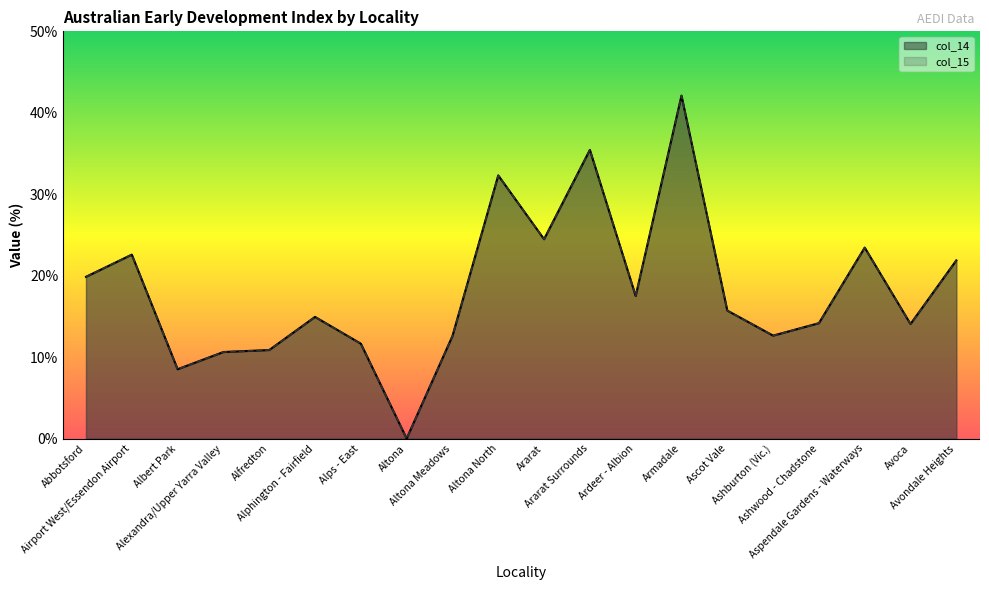

Does the chart display data point markers on the line(s)?

No